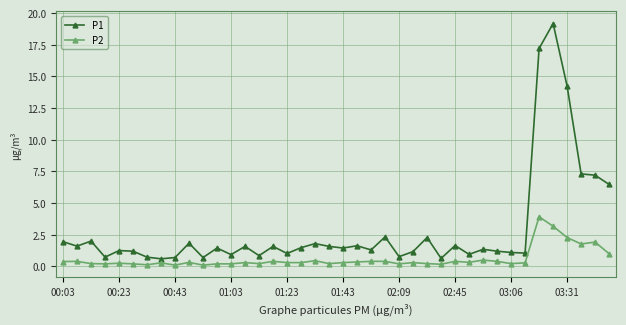

Which series has the largest range (max minus min)?

P1